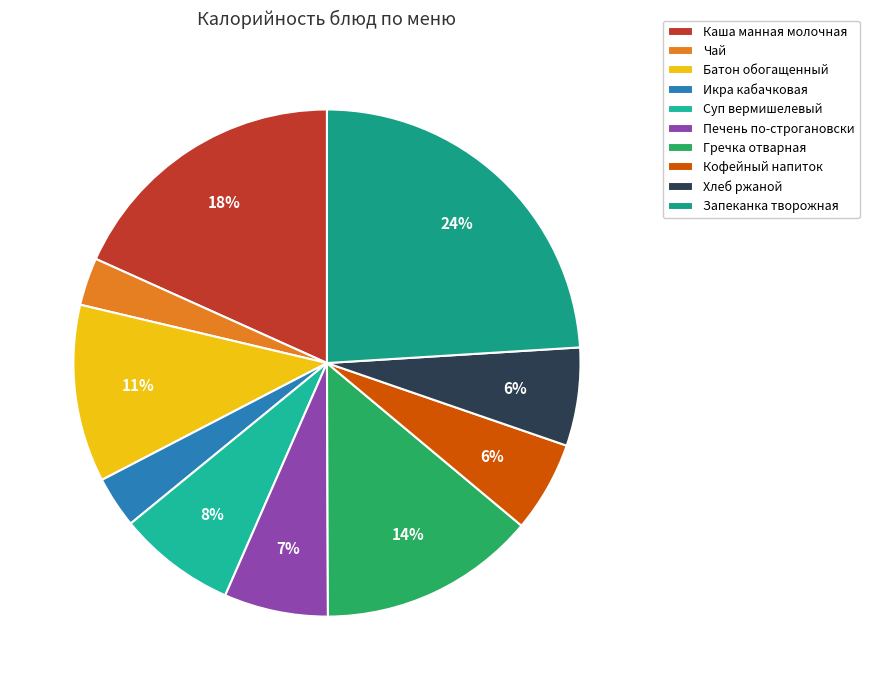

The Икра кабачковая slice represents 14% of the pie. True or false?

False